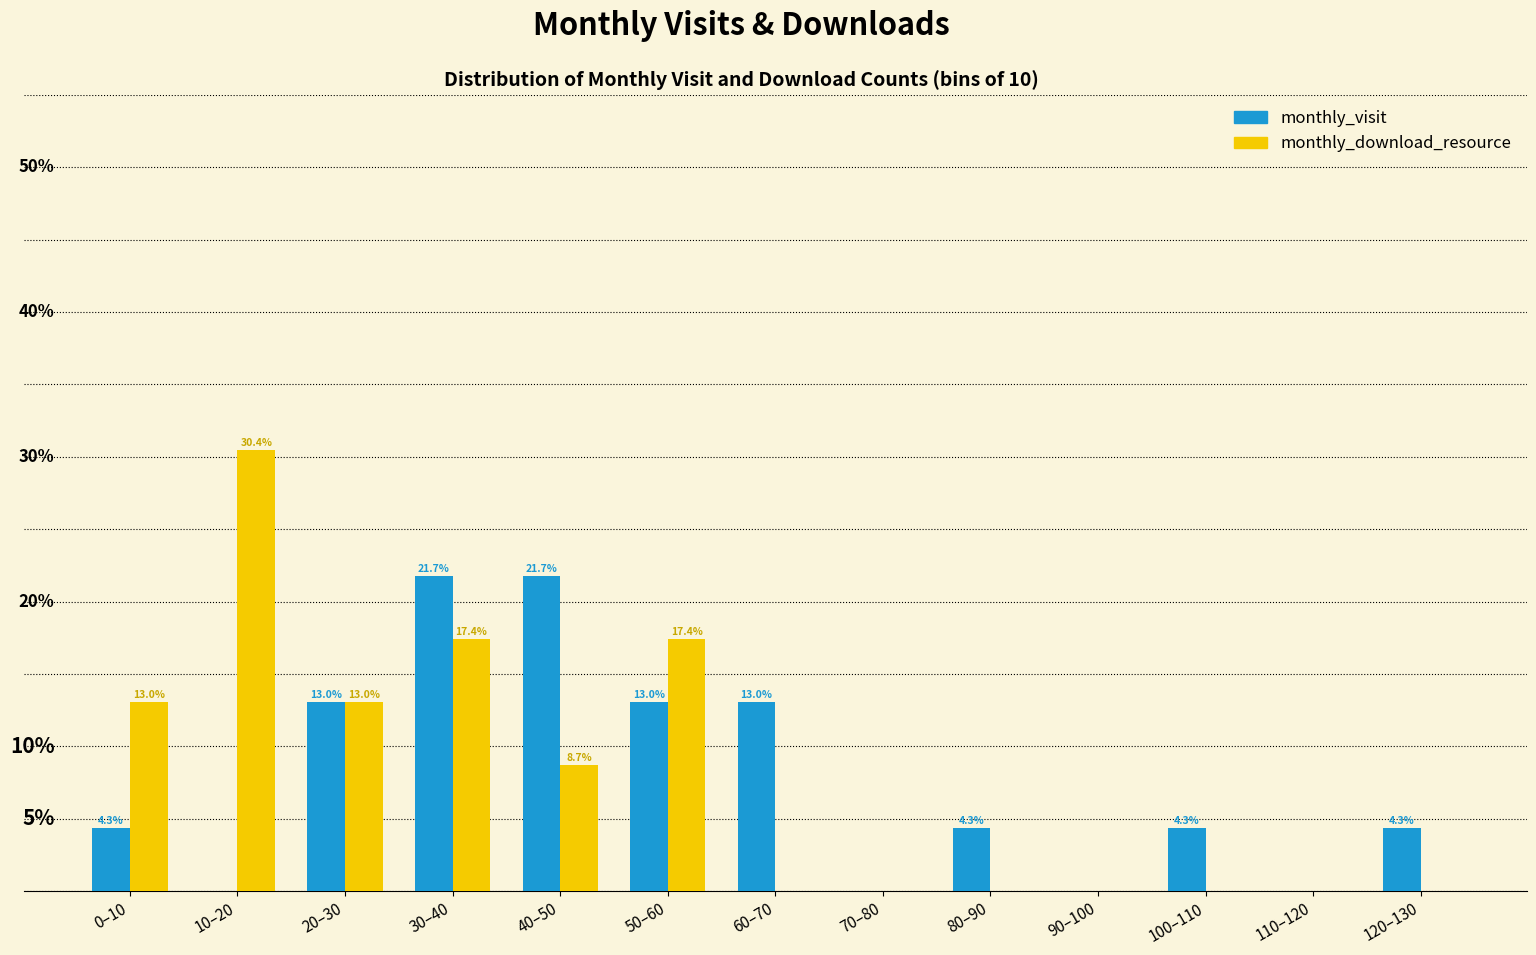

Is the value of monthly_download_resource at 70–80 greater than the value of monthly_visit at 30–40?

No